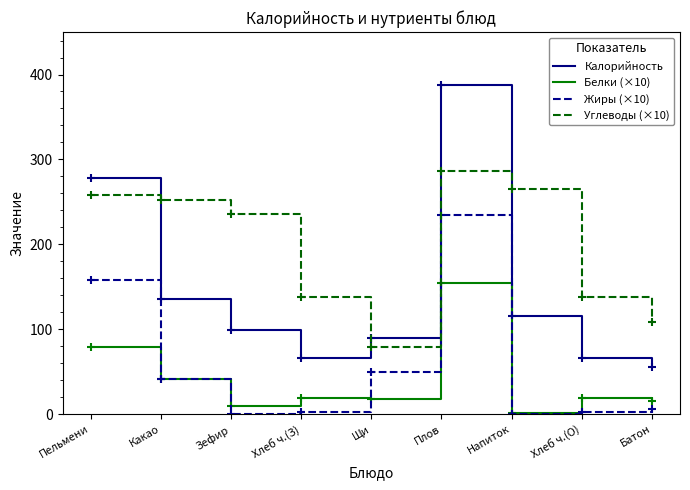

Which category has the lowest value in the Углеводы (×10) series?

Щи